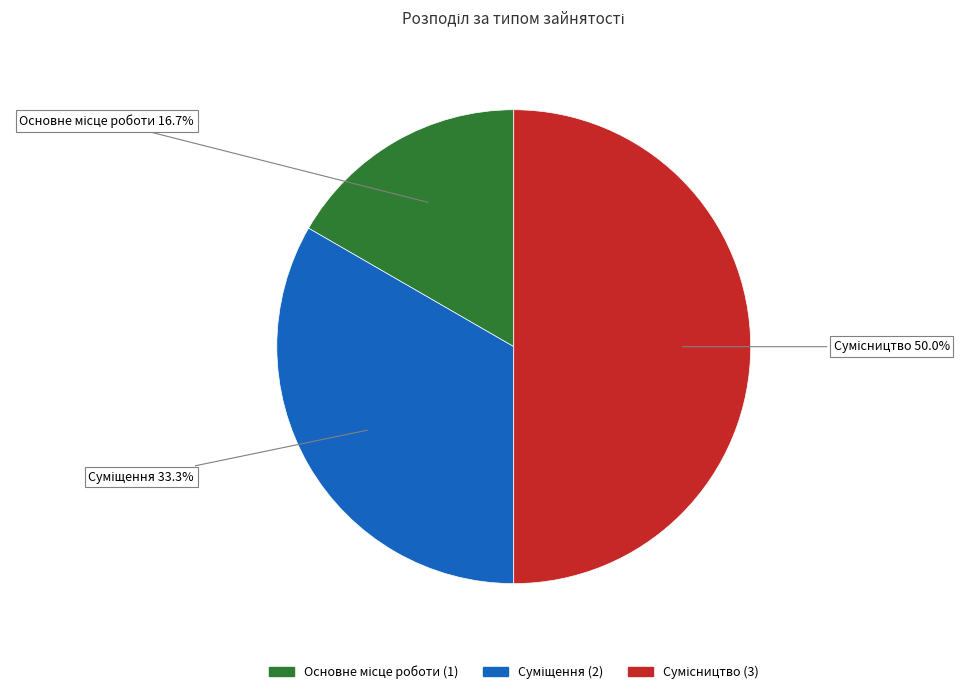

The Сумісництво slice represents 50% of the pie. True or false?

True